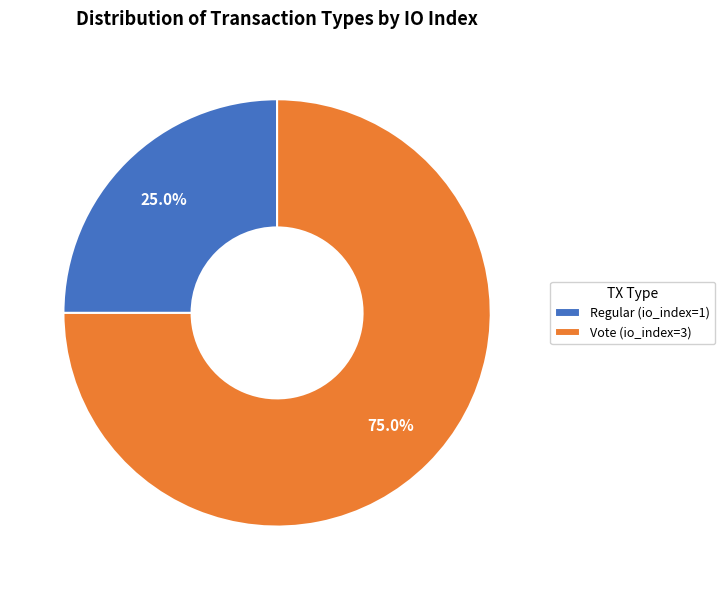

To the nearest percent, what percentage of the pie is Vote?

75%